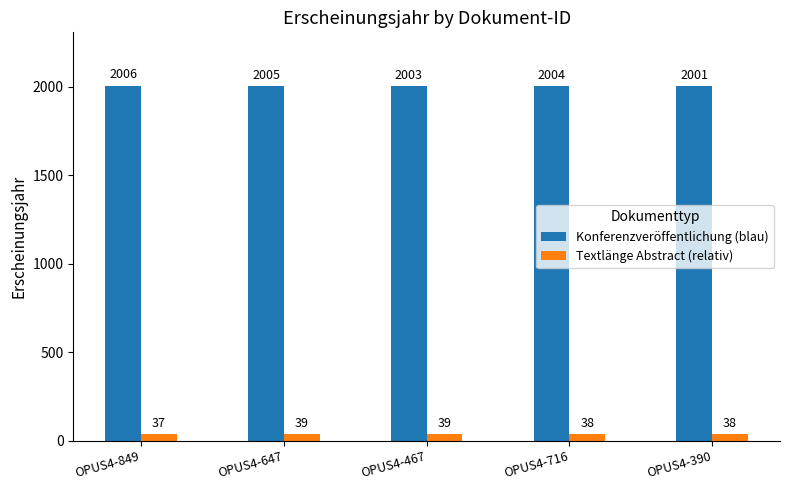

What is the spread (max minus min) of values at OPUS4-647?

1966